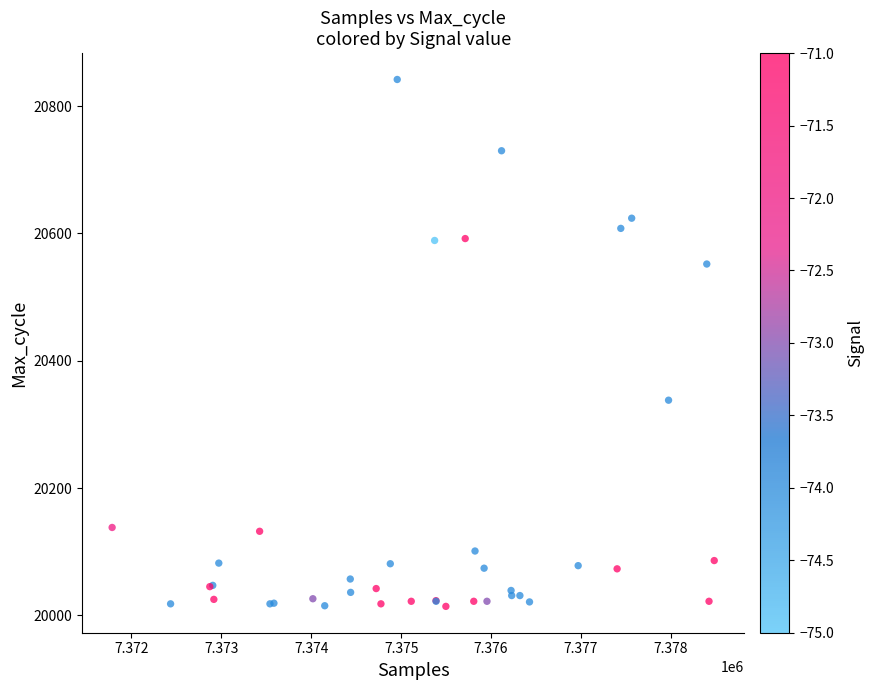

What Y value in the scatter plot is closest to 20428?

20338